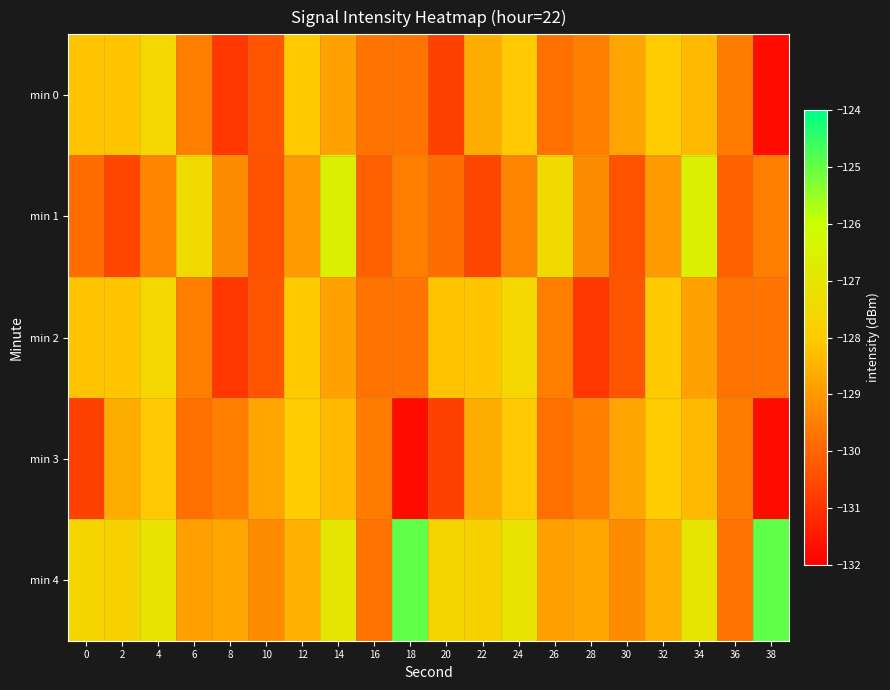

Which label corresponds to the largest value in the chart?

18